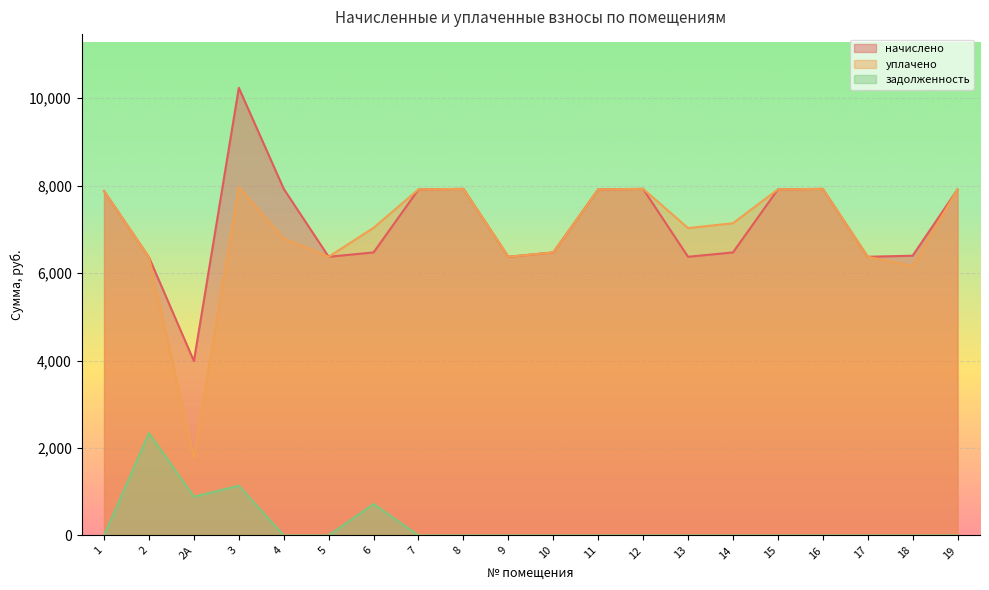

Which label corresponds to the largest value in the chart?

3